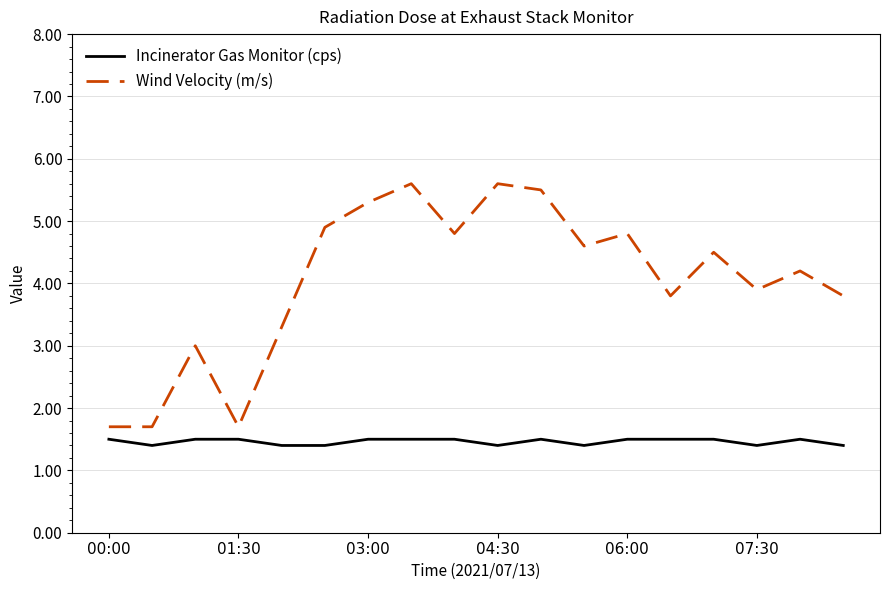

Which series has the widest spread of values?

Wind Velocity (m/s)